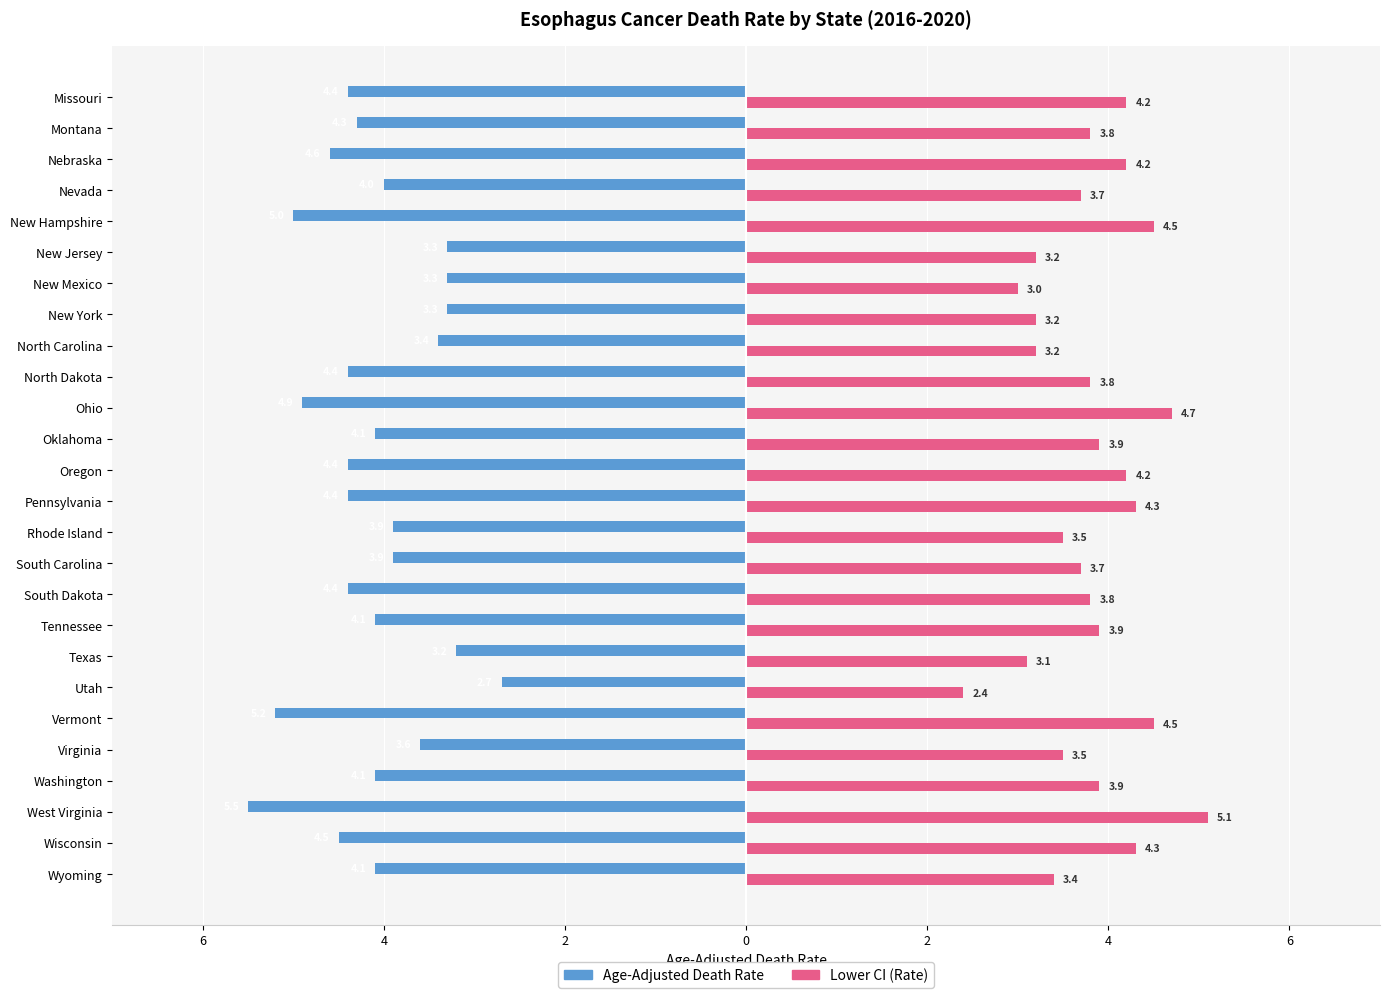

What is the difference between the second highest and second lowest values in the Age-Adjusted Death Rate series?

2.0